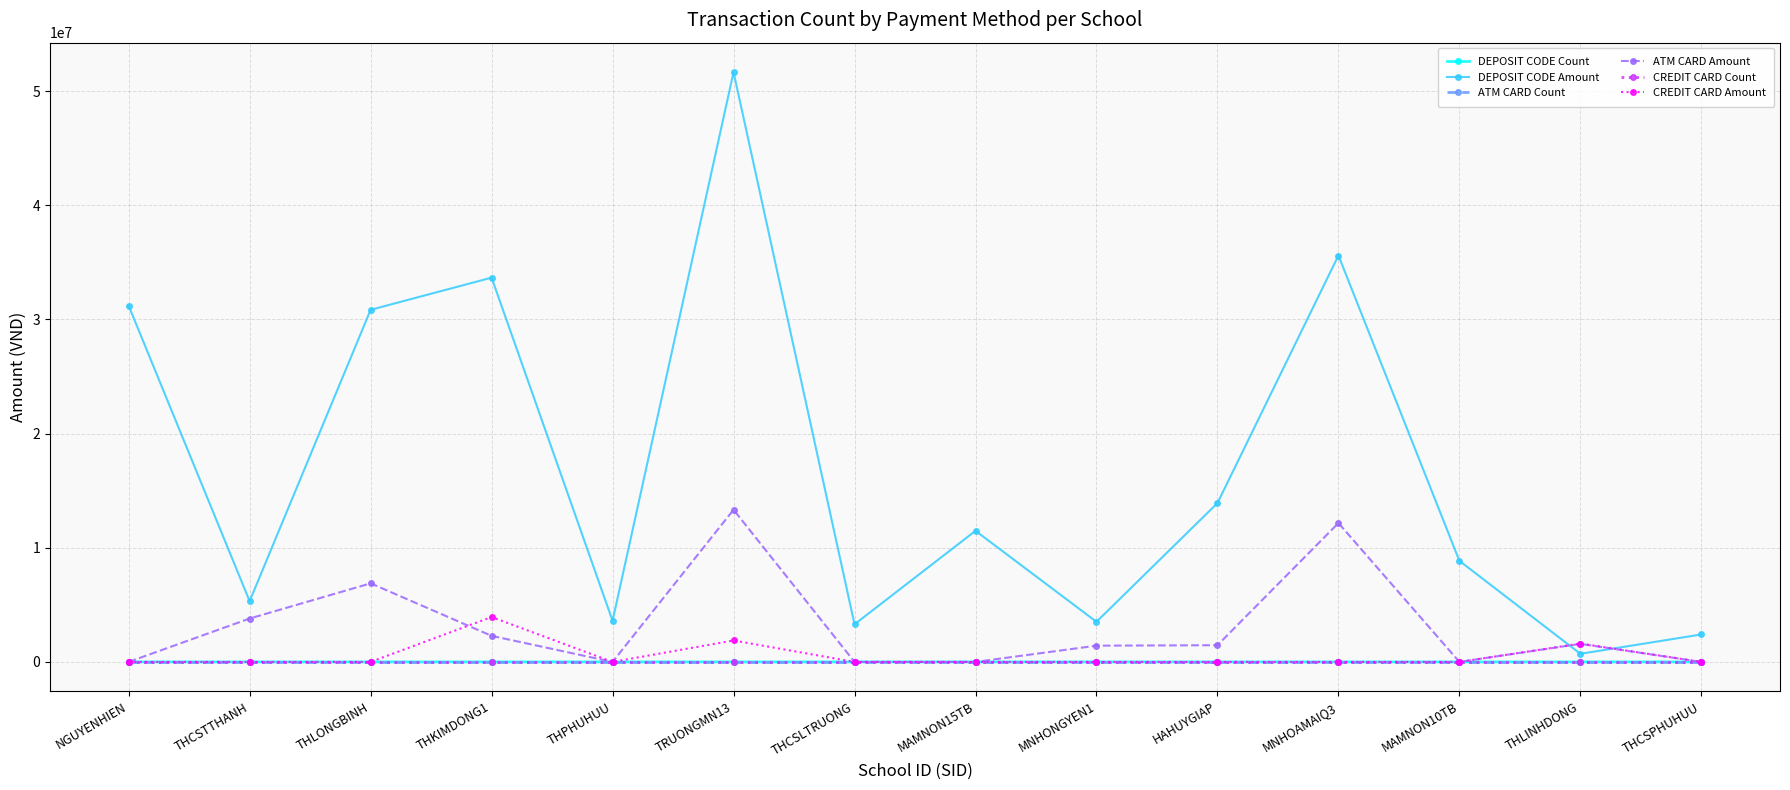

Count the number of categories in the chart.

14